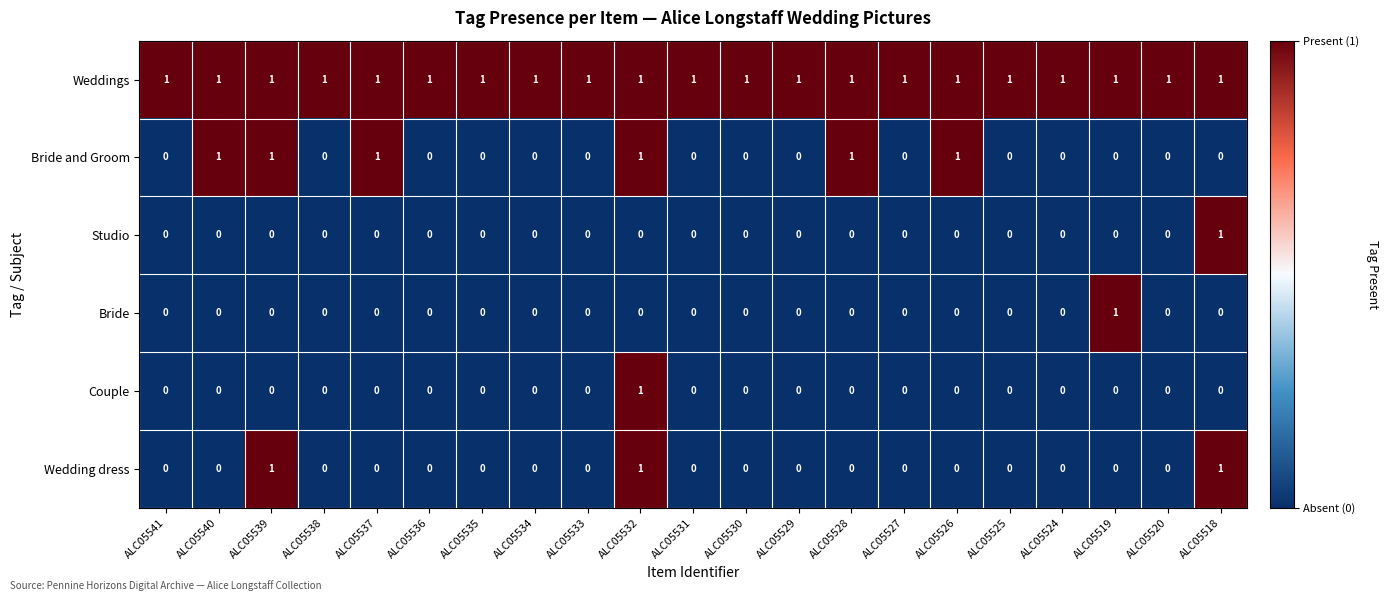

True or false: Couple has a value of 0 at ALC05532.

False